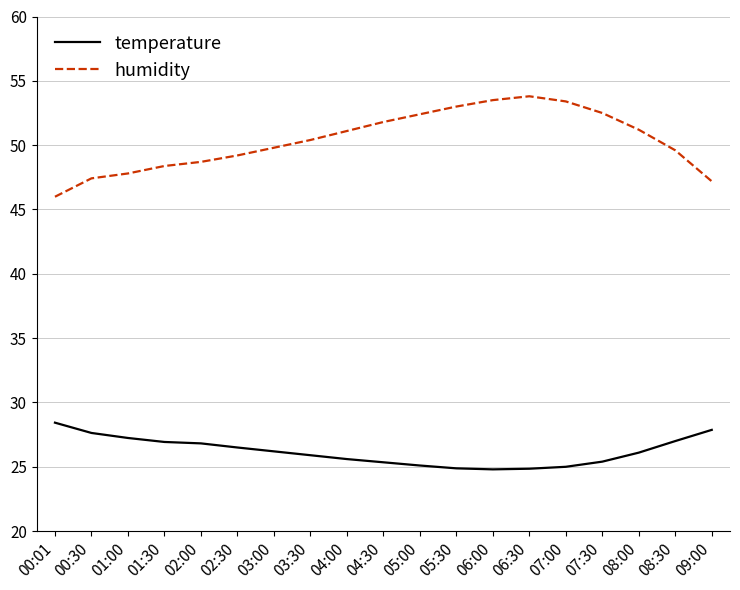

What position from the right is 09:00?

1